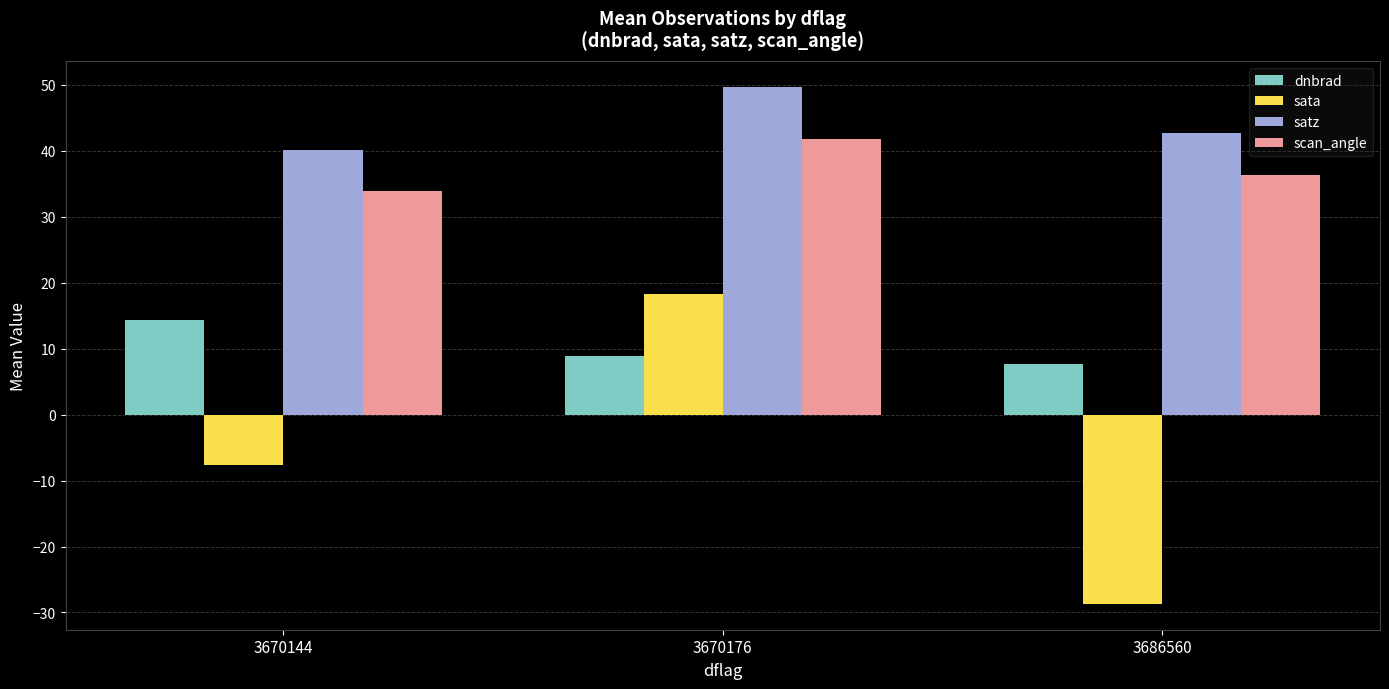

What is the approximate value of scan_angle at 3686560?

36.4